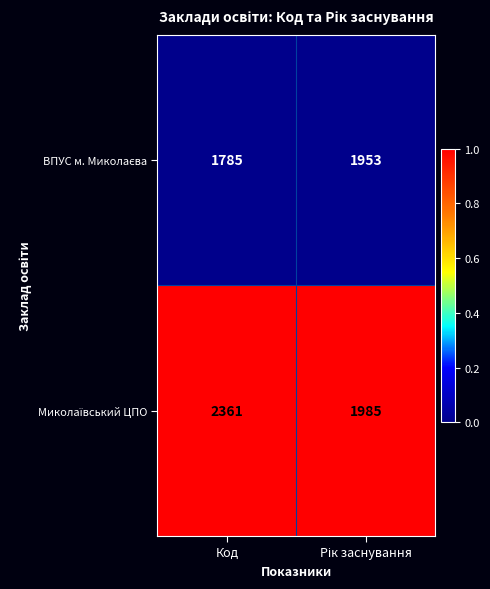

At which category is the sum across all series the highest?

Код